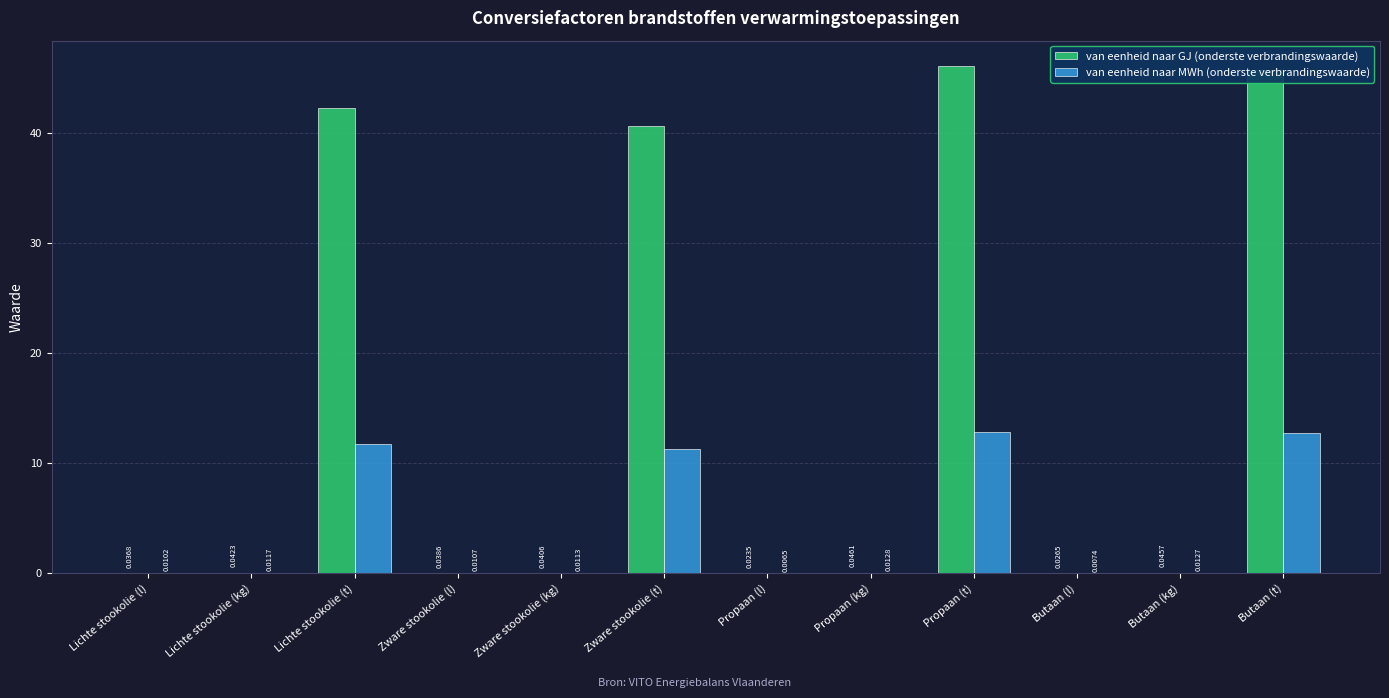

At which category is the sum across all series the highest?

Propaan (t)